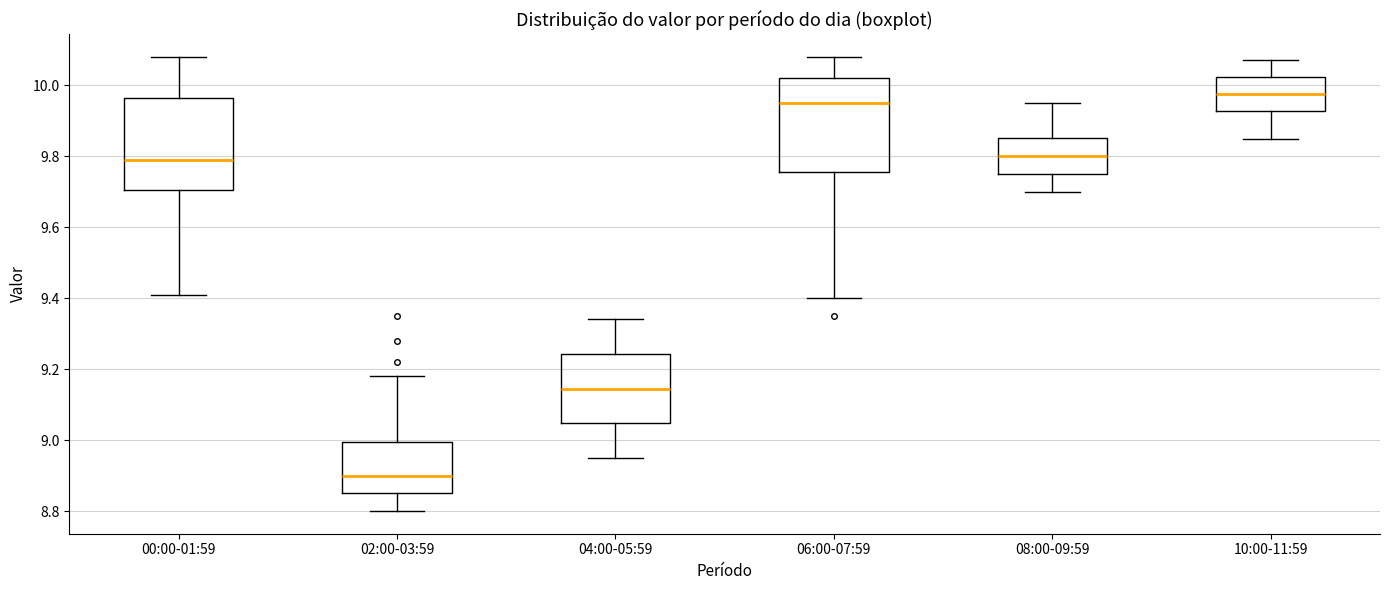

Reading left to right, transcribe this box plot: for each box, give where its median line is, the range the box spans, and where its two whiskers end, as read against the y-axis. The values are not printed on the chart, so give them approximately, as read against the axis.

00:00-01:59: median 9.80, box 9.70 to 9.96, whiskers 9.42 to 10.08
02:00-03:59: median 8.90, box 8.86 to 9.00, whiskers 8.80 to 9.18
04:00-05:59: median 9.14, box 9.04 to 9.24, whiskers 8.96 to 9.34
06:00-07:59: median 9.96, box 9.76 to 10.02, whiskers 9.40 to 10.08
08:00-09:59: median 9.80, box 9.76 to 9.86, whiskers 9.70 to 9.96
10:00-11:59: median 9.98, box 9.92 to 10.02, whiskers 9.86 to 10.08